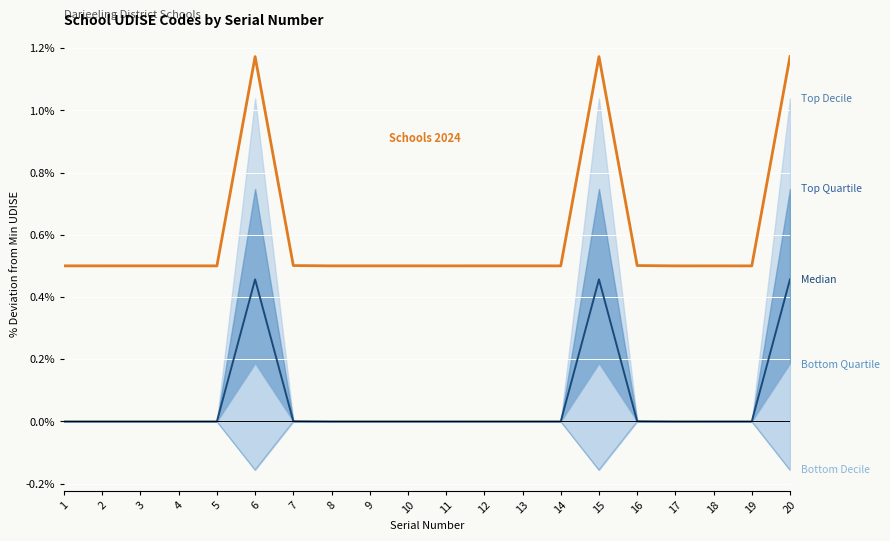

How many data points are above 0?

19